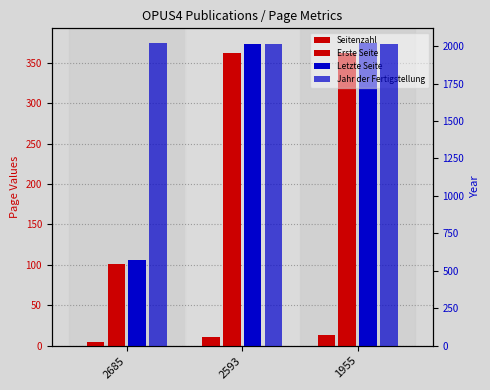

Which series has the largest total across all categories?

Jahr der Fertigstellung